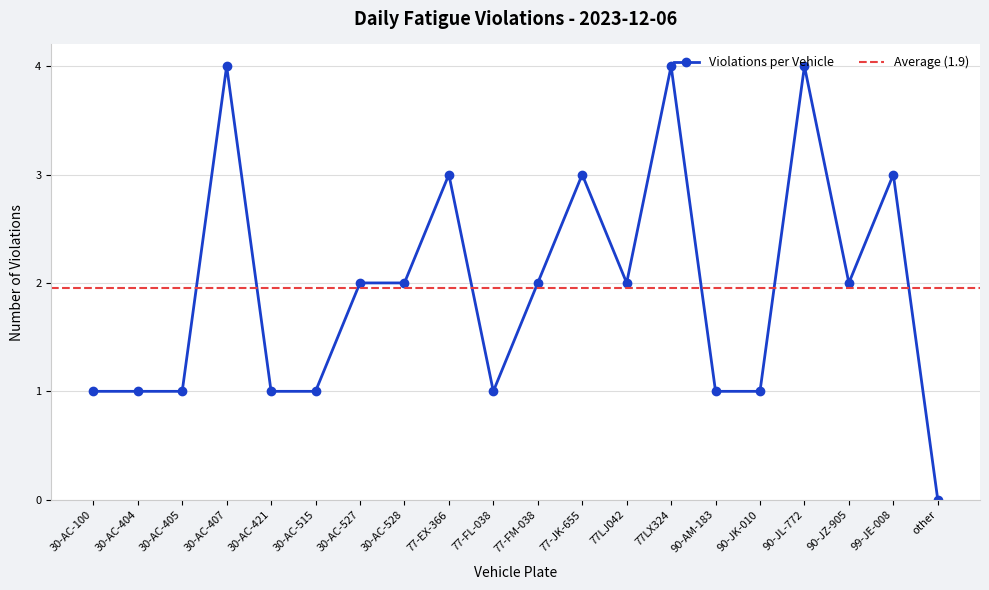

The Violations per Vehicle series shows 1 at 90-AM-183. True or false?

True